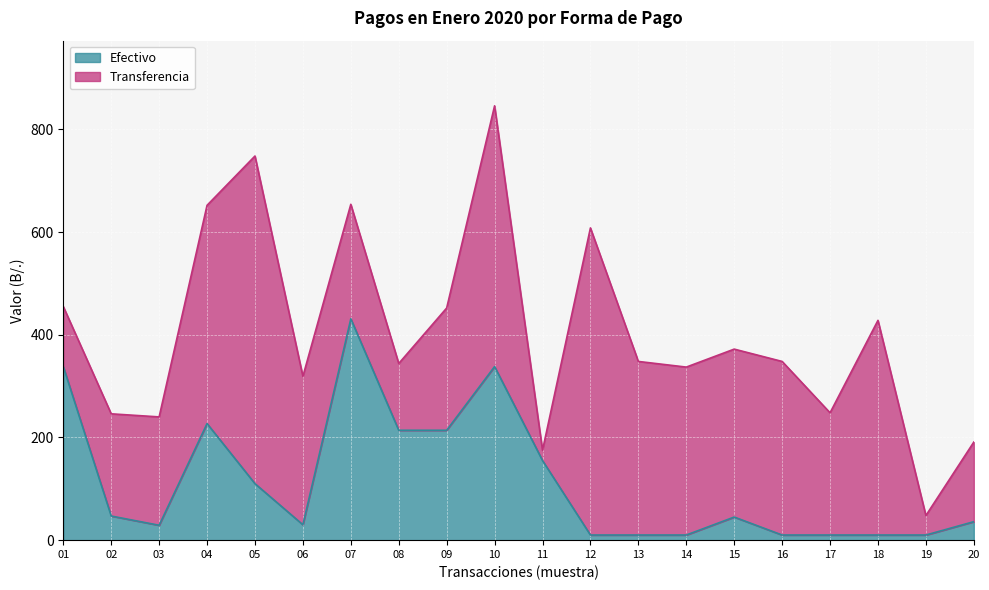

What is the difference between the second highest and minimum values?

328